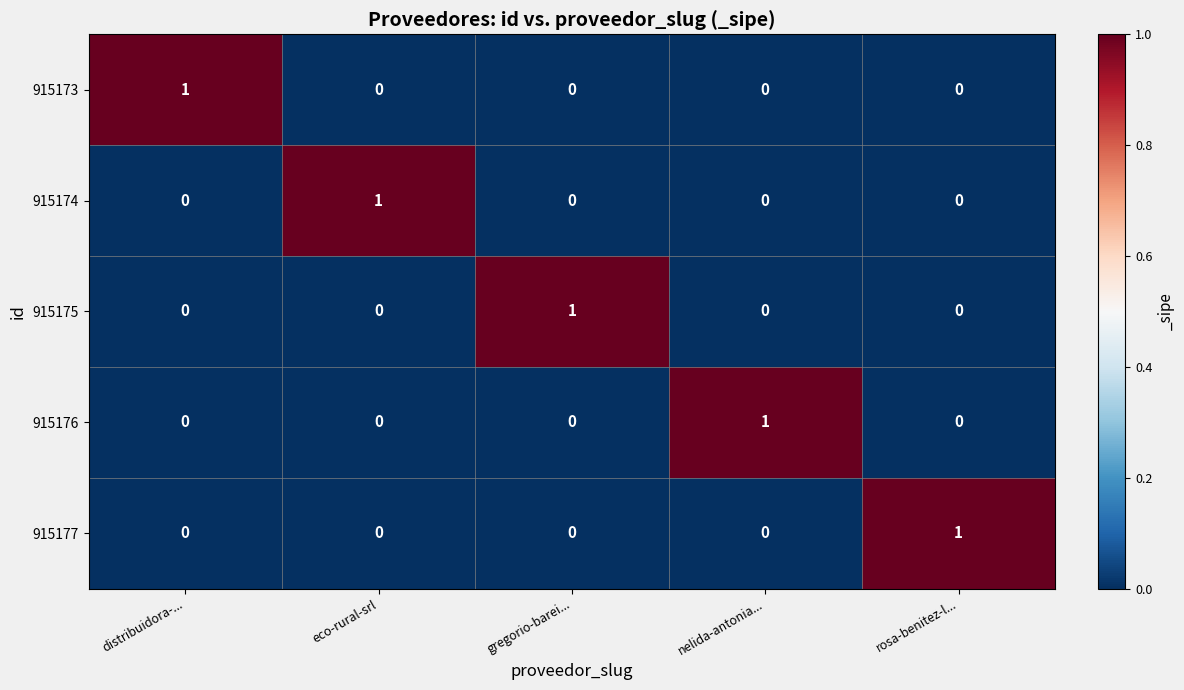

At how many categories does at least one series exceed 0?

5